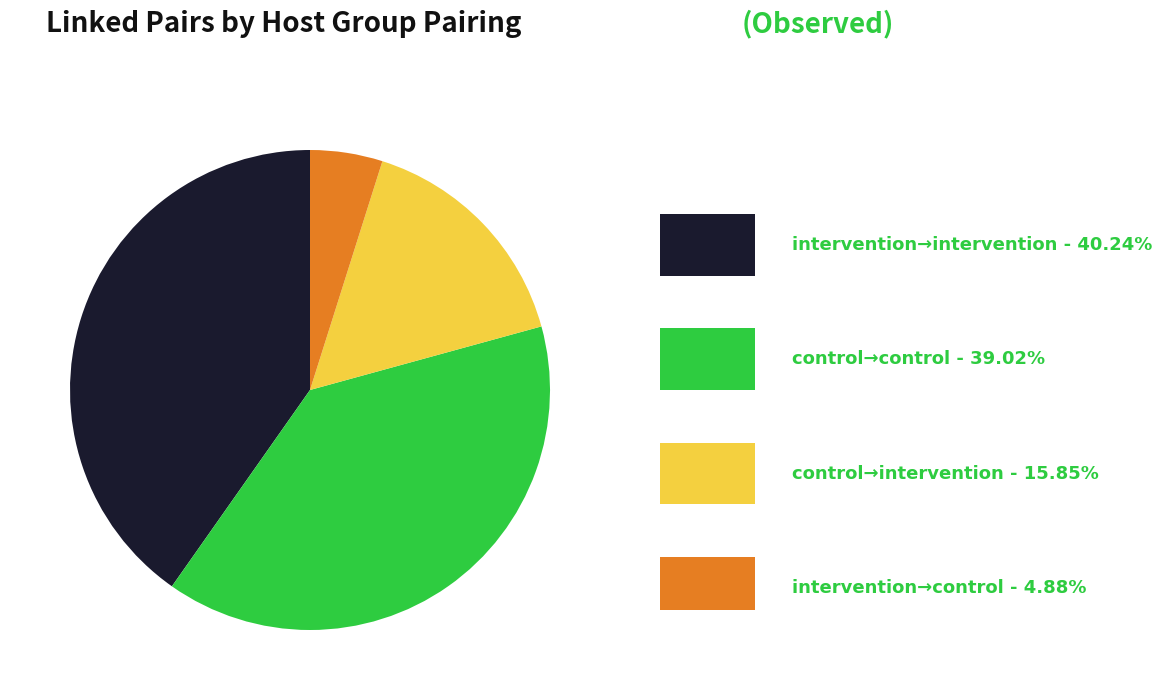

Is there a majority slice in this chart?

No